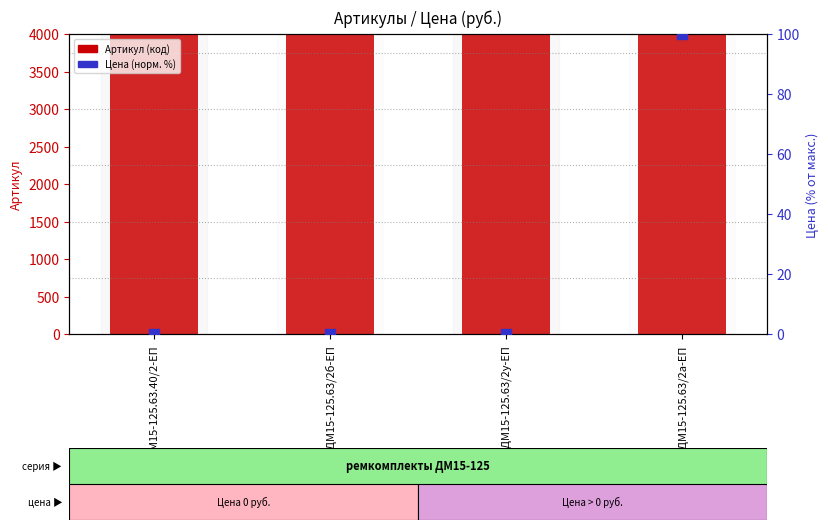

Which series reaches the maximum Y coordinate?

Артикул